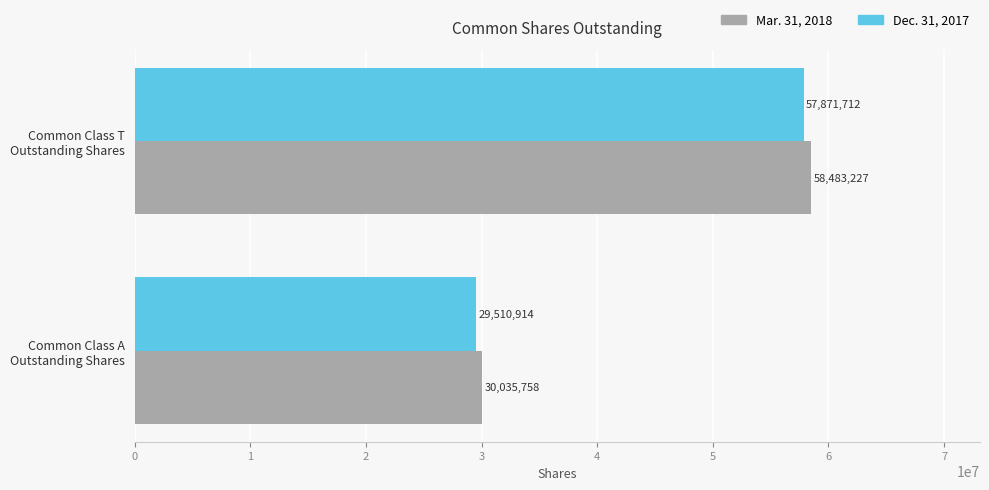

What is the sum of all Mar. 31, 2018 values?

88518985